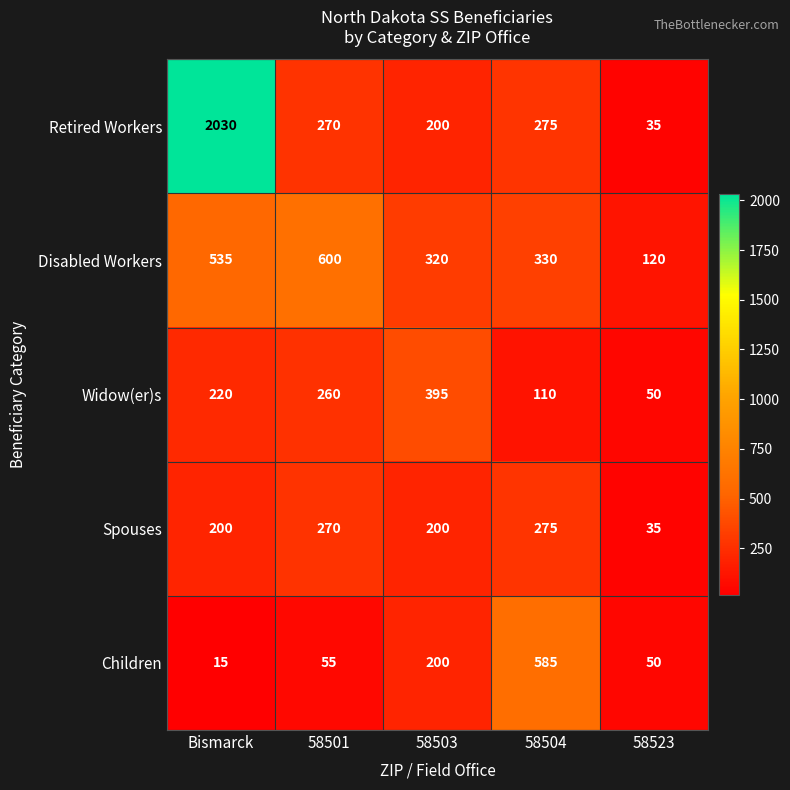

What is the difference between the second highest and second lowest values in the Retired Workers series?

75